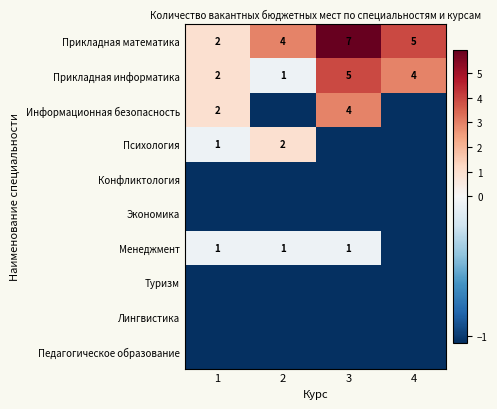

Is the value of Прикладная информатика at 4 greater than the value of Менеджмент at 3?

Yes